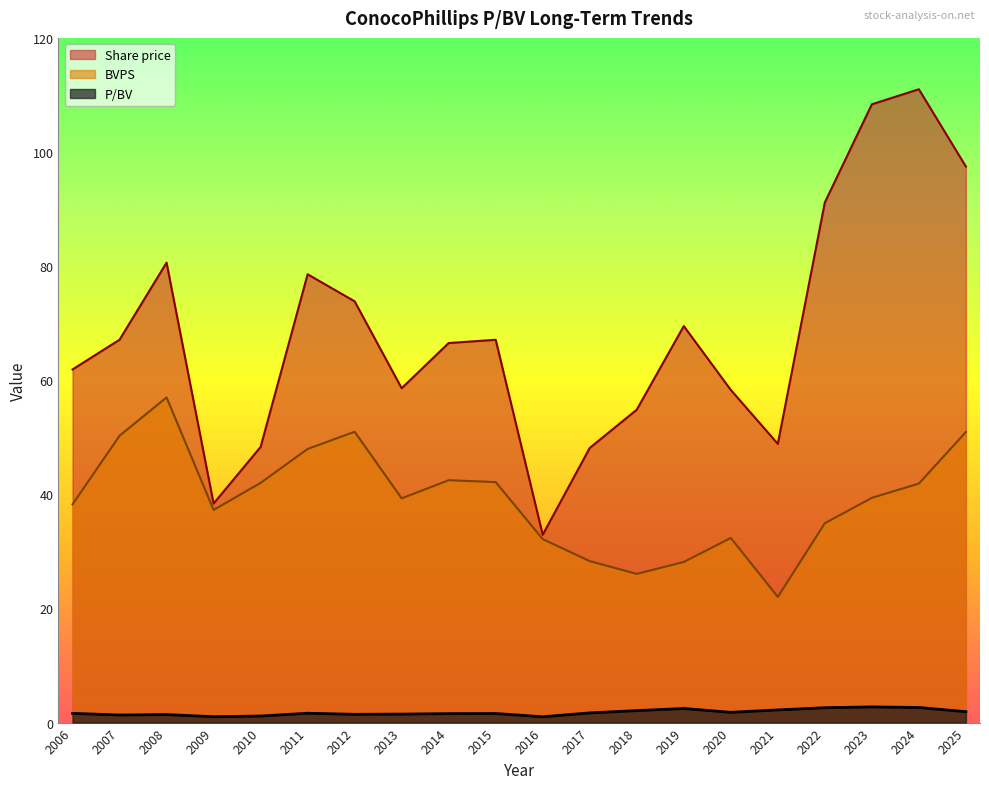

Does the chart have visible grid lines?

No